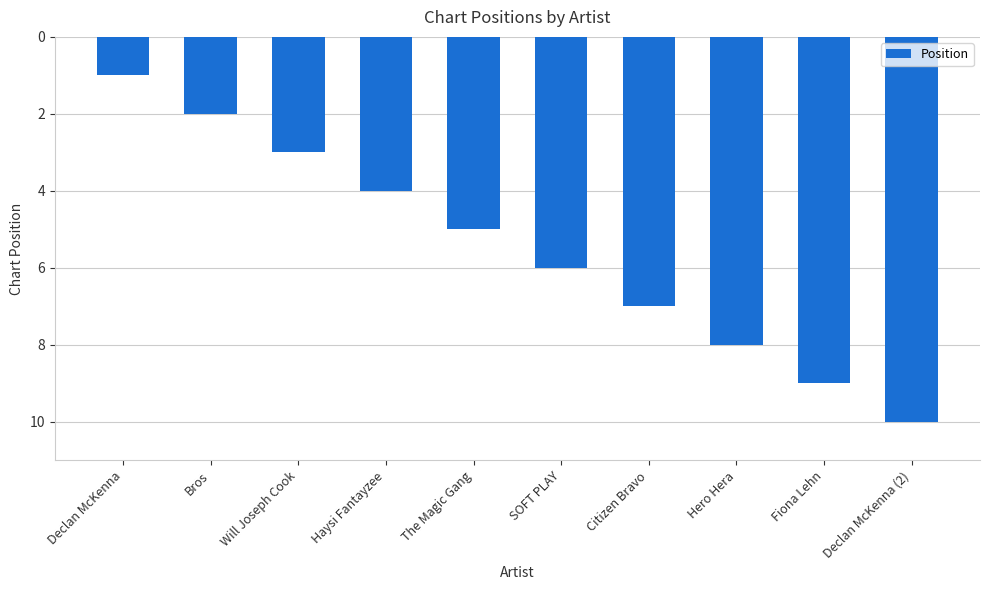

What is the label of the 9th bar from the right?

Bros